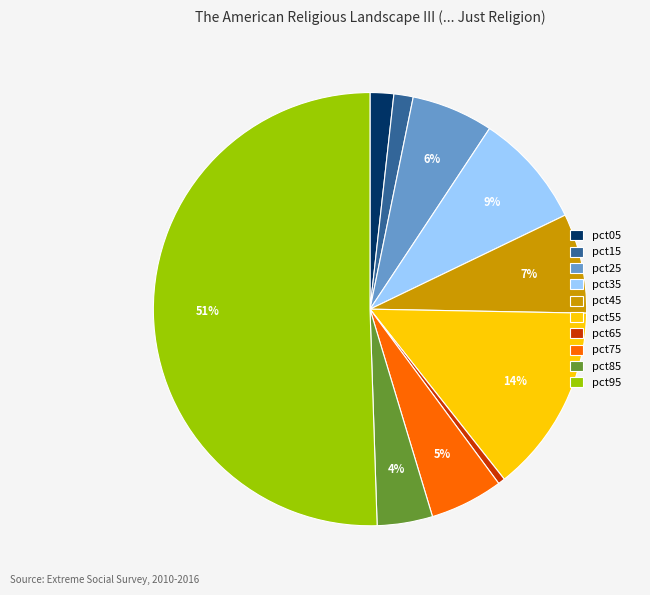

How many slices are in this pie chart?

10